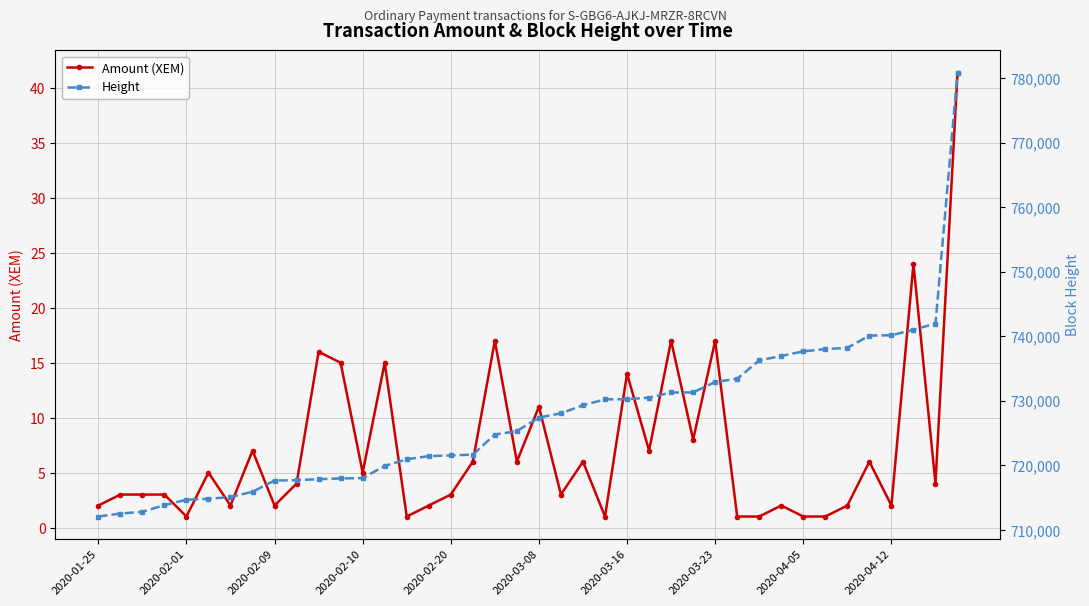

Rank the series by their maximum value, from lowest to highest.

Amount (XEM), Height